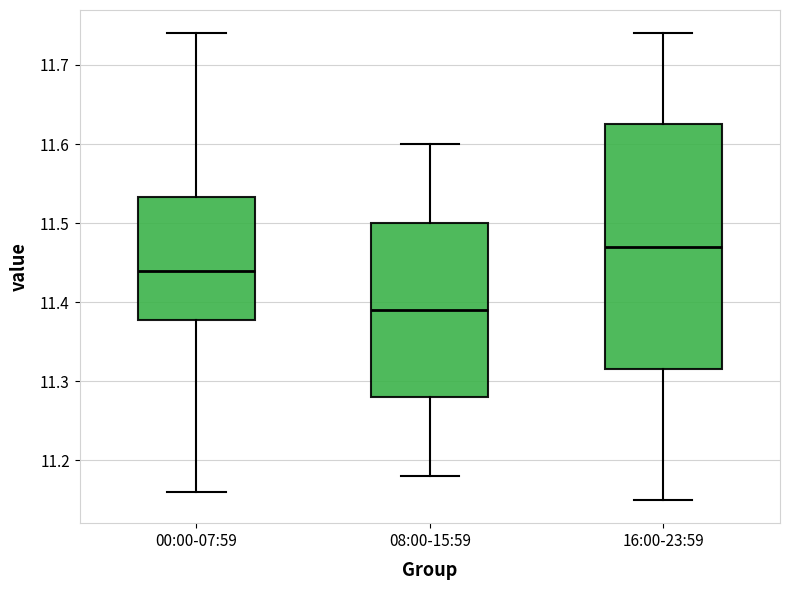

Comparing the boxes themselves (not the whiskers), which one is the tallest?

16:00-23:59